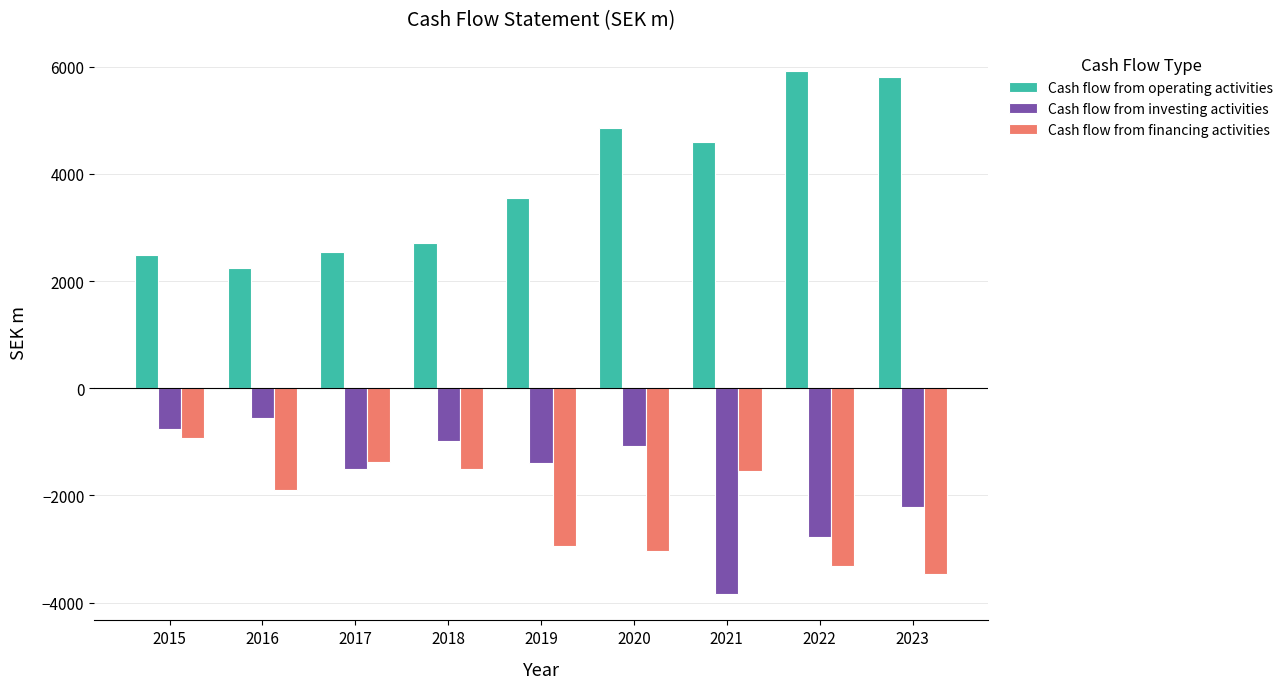

What is the minimum value for Cash flow from financing activities?

-3468